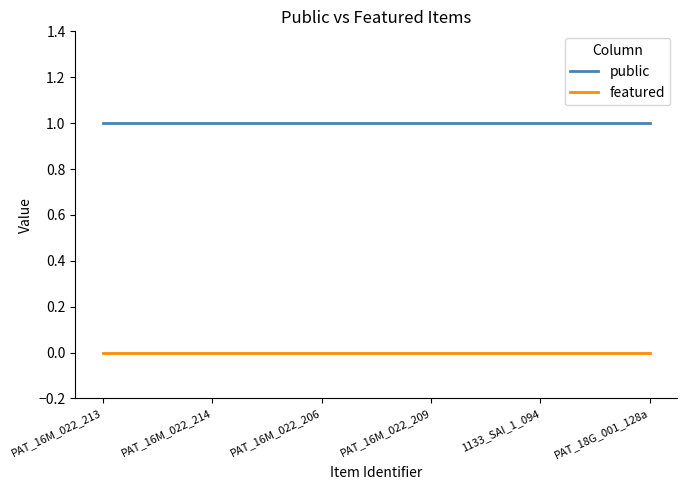

Reading left to right, transcribe all the data shown in this chart.

public: PAT_16M_022_213=1	PAT_16M_022_214=1	PAT_16M_022_206=1	PAT_16M_022_209=1	1133_SAI_1_094=1	PAT_18G_001_128a=1
featured: PAT_16M_022_213=0	PAT_16M_022_214=0	PAT_16M_022_206=0	PAT_16M_022_209=0	1133_SAI_1_094=0	PAT_18G_001_128a=0